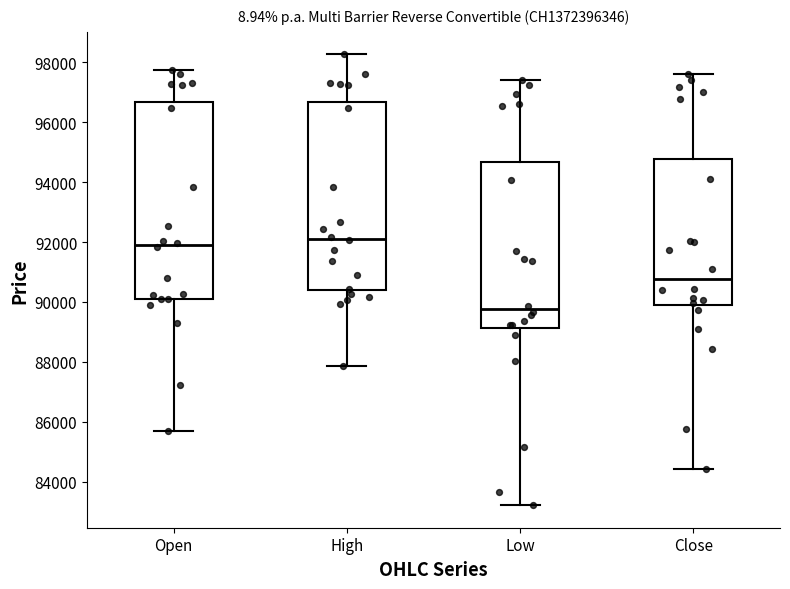

Which box has the lowest median line?

Low